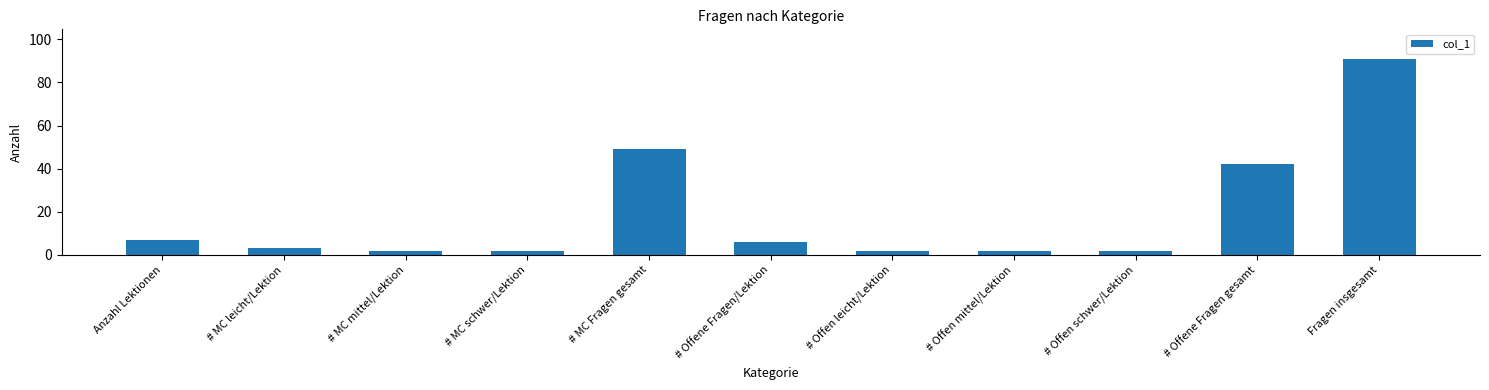

The value at Fragen insgesamt is 19. True or false?

False